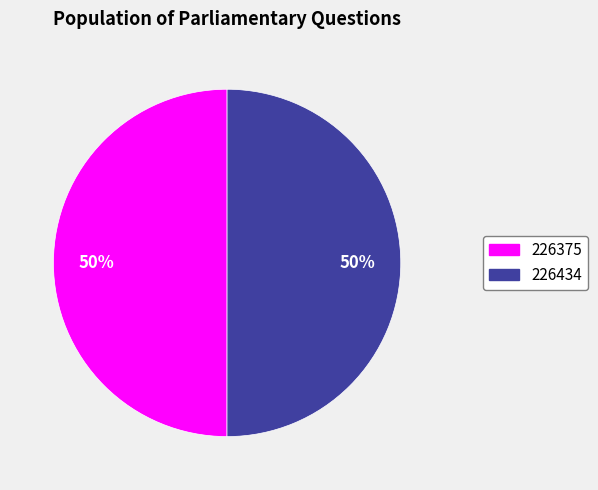

What is the ratio of the value at 226375 to the value at 226434?

1.0